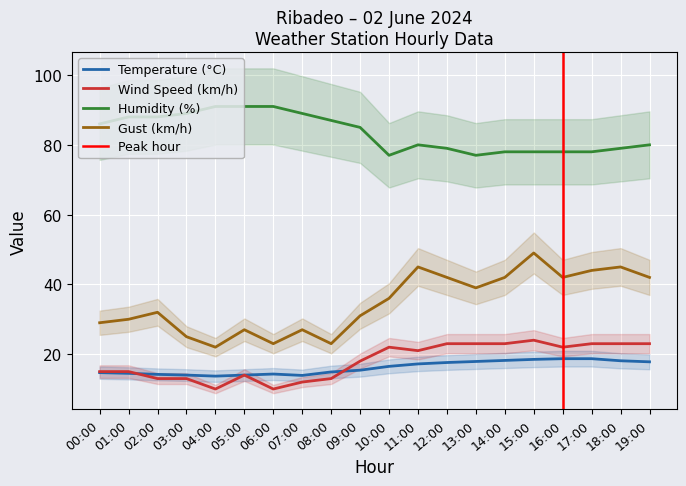

How many interior local peaks does the Wind Speed (km/h) series have?

3